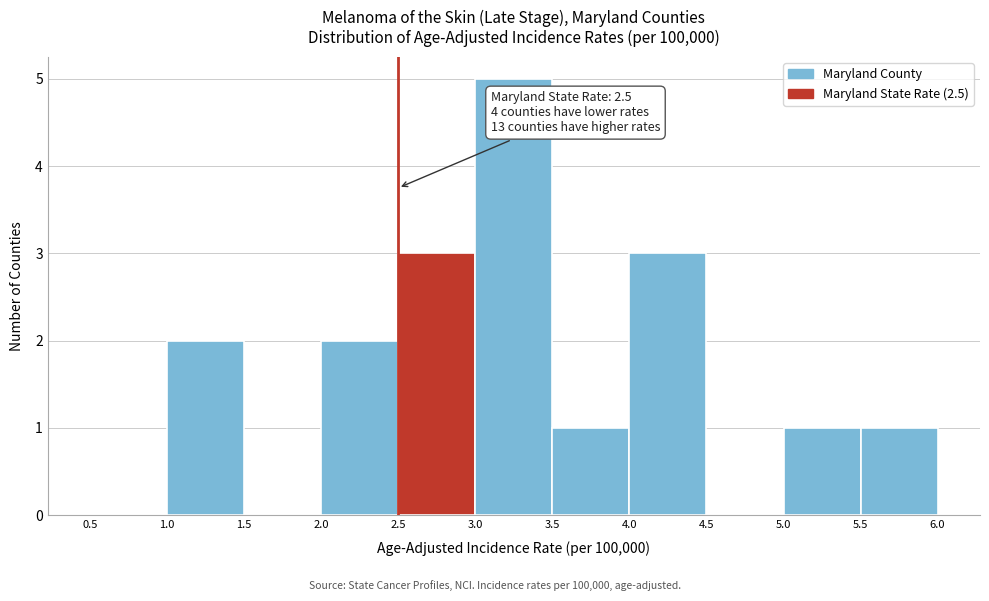

Over which range of the x-axis is the bar tallest?

3.0 to 3.5